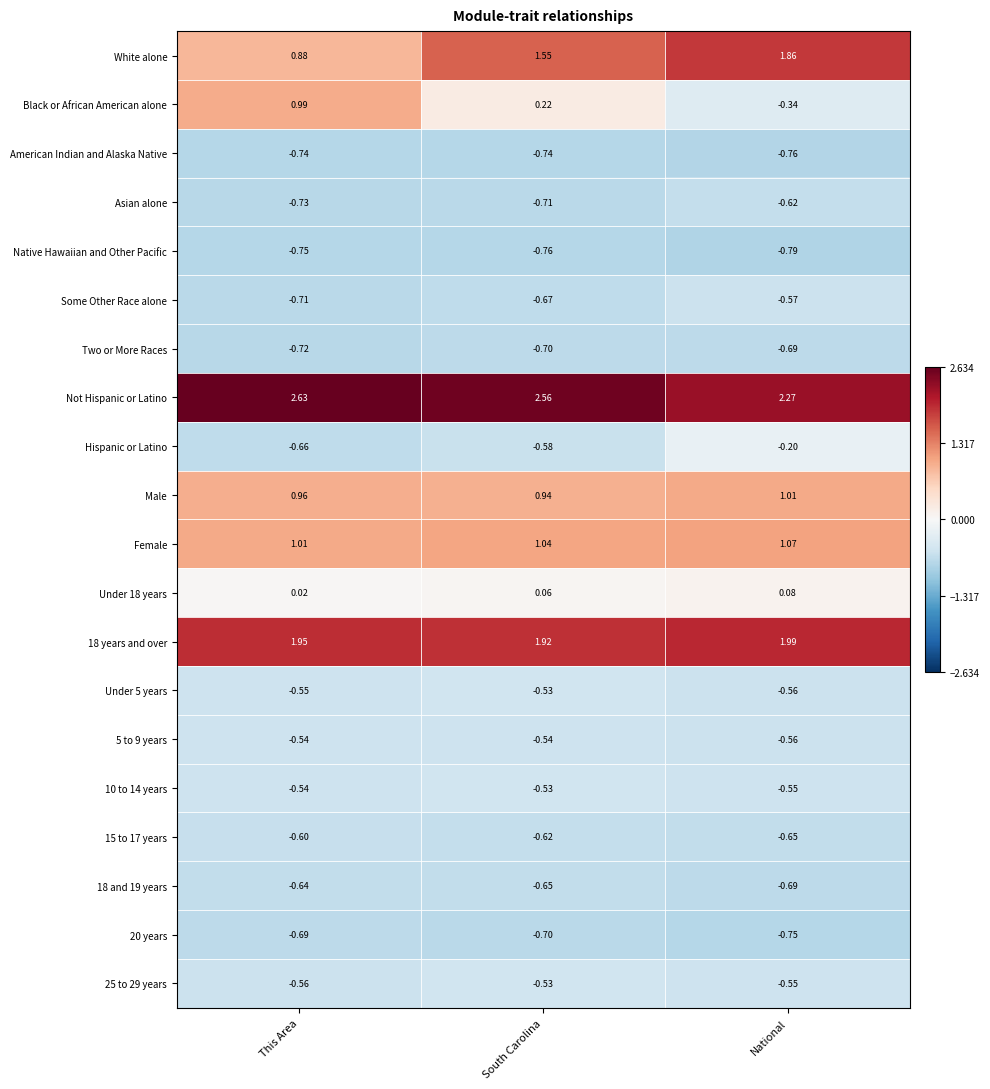

How many data points does each series have?

3